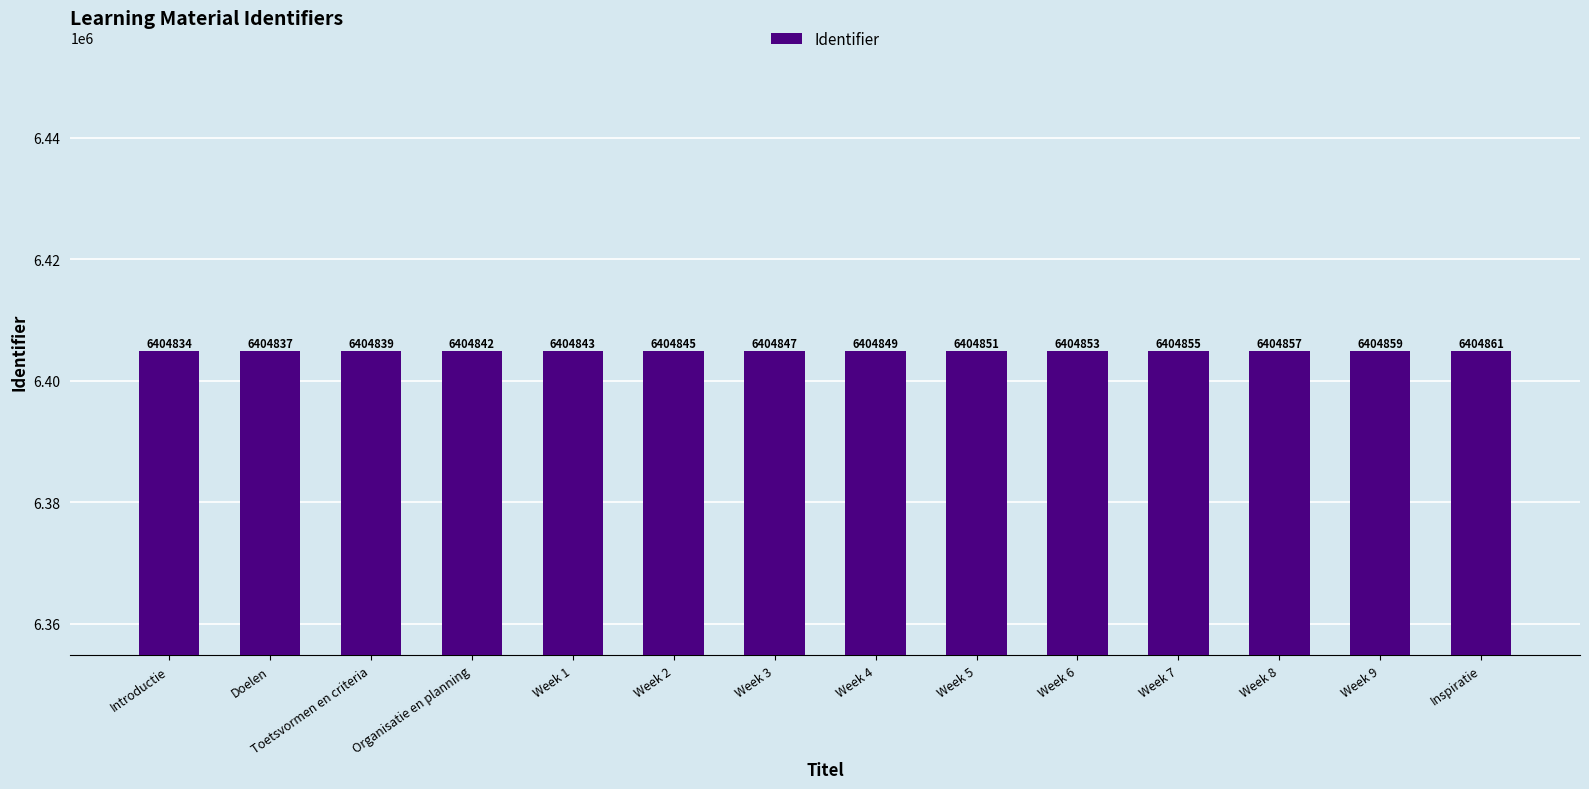

Rank the categories by value from highest to lowest.

Inspiratie, Week 9, Week 8, Week 7, Week 6, Week 5, Week 4, Week 3, Week 2, Week 1, Organisatie en planning, Toetsvormen en criteria, Doelen, Introductie